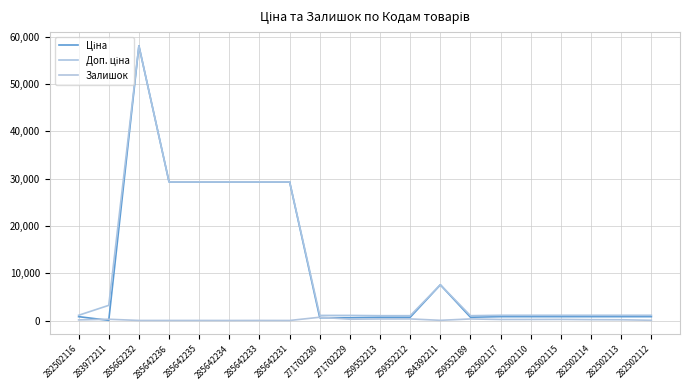

True or false: Залишок and Доп. ціна cross at least once.

False